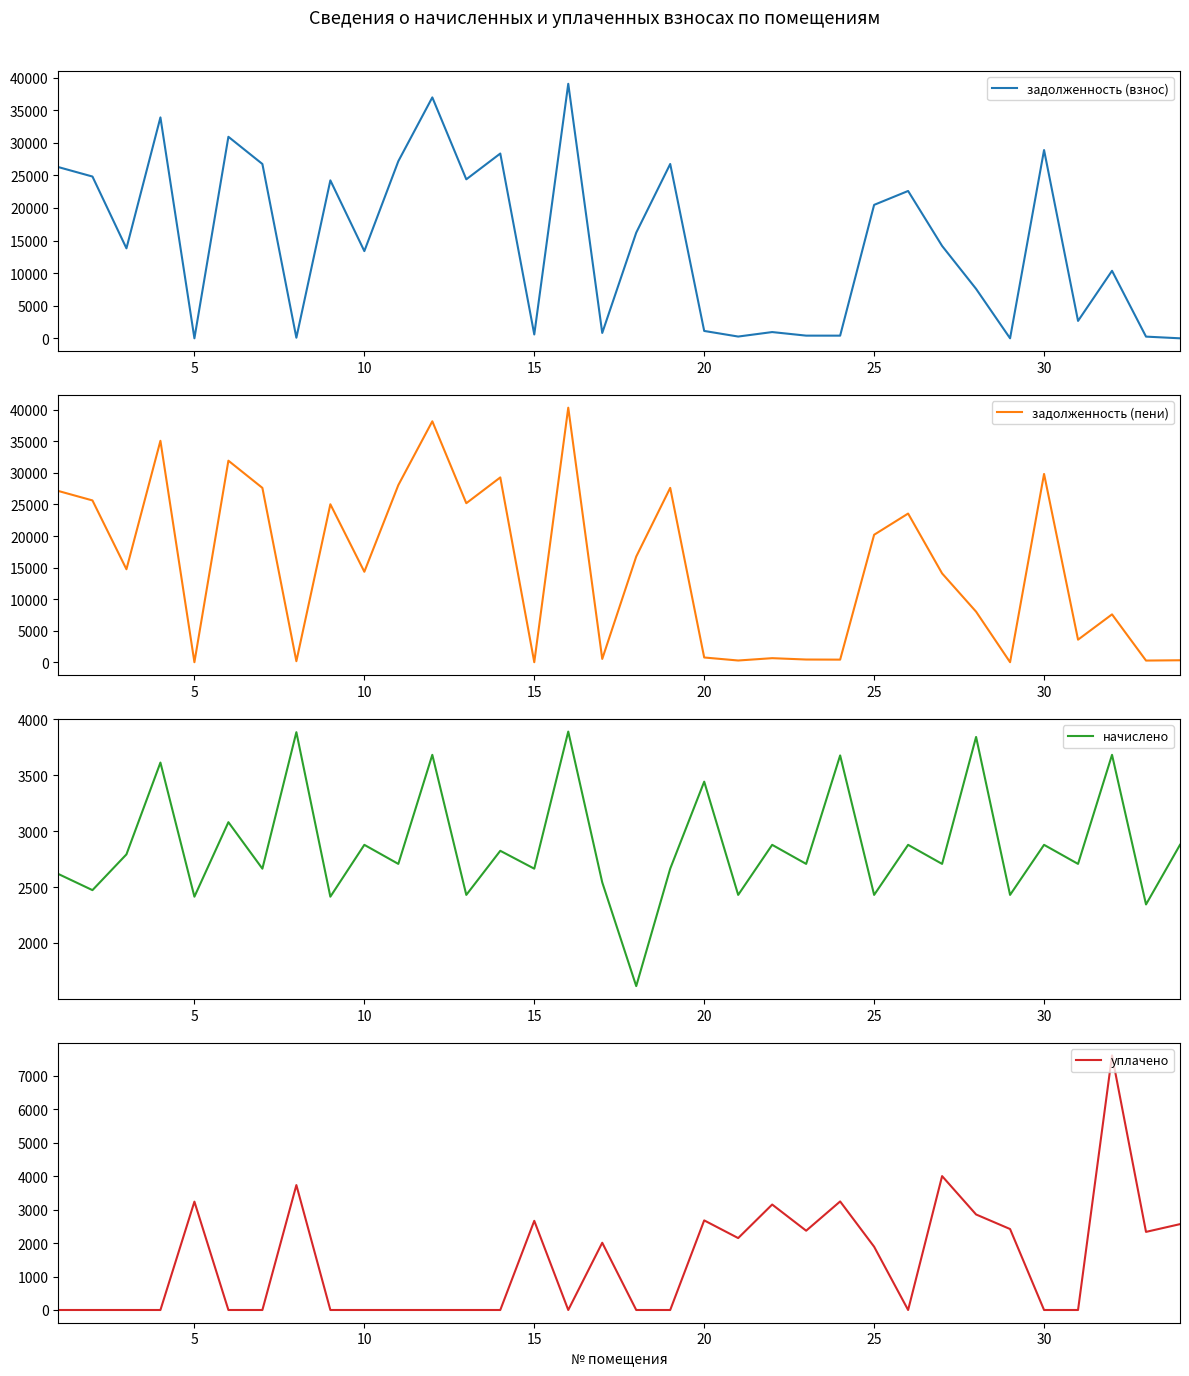

Reading left to right, transcribe all the data shown in this chart.

задолженность (взнос): 26260.6	24816.7	13802.2	33889.1	0.0	30913.7	26742.0	89.7	24228.2	13375.4	27169.8	36957.4	24388.6	28346.5	592.0	39043.3	822.0	16205.6	26742.0	1130.6	269.9	958.4	410.8	408.5	20470.6	22601.4	14169.8	7583.9	0.0	28881.4	2669.6	10357.4	260.5	0.0
задолженность (пени): 27132.6	25640.7	14732.9	35093.2	0.0	31940.2	27630.0	157.4	25032.8	14334.4	28072.0	38184.6	25198.5	29287.8	0.0	40339.8	520.1	16743.8	27630.0	747.9	269.8	639.4	425.0	408.5	20200.6	23560.4	14072.0	8010.8	0.0	29840.4	3571.9	7580.7	260.5	307.4
начислено: 2616.0	2472.2	2791.9	3612.4	2413.6	3079.6	2664.0	3884.1	2413.6	2877.1	2706.7	3681.6	2429.6	2823.8	2664.0	3889.4	2541.4	1614.4	2664.0	3441.9	2429.6	2877.1	2706.7	3676.3	2429.6	2877.1	2706.7	3841.5	2429.6	2877.1	2706.7	3681.6	2344.3	2877.1
уплачено: 0.0	0.0	0.0	0.0	3237.0	0.0	0.0	3732.0	0.0	0.0	0.0	0.0	0.0	0.0	2664.0	0.0	2009.0	0.0	0.0	2677.0	2148.7	3151.0	2369.0	3243.1	1889.8	0.0	4000.0	2853.7	2419.0	0.0	0.0	7603.9	2333.6	2565.0